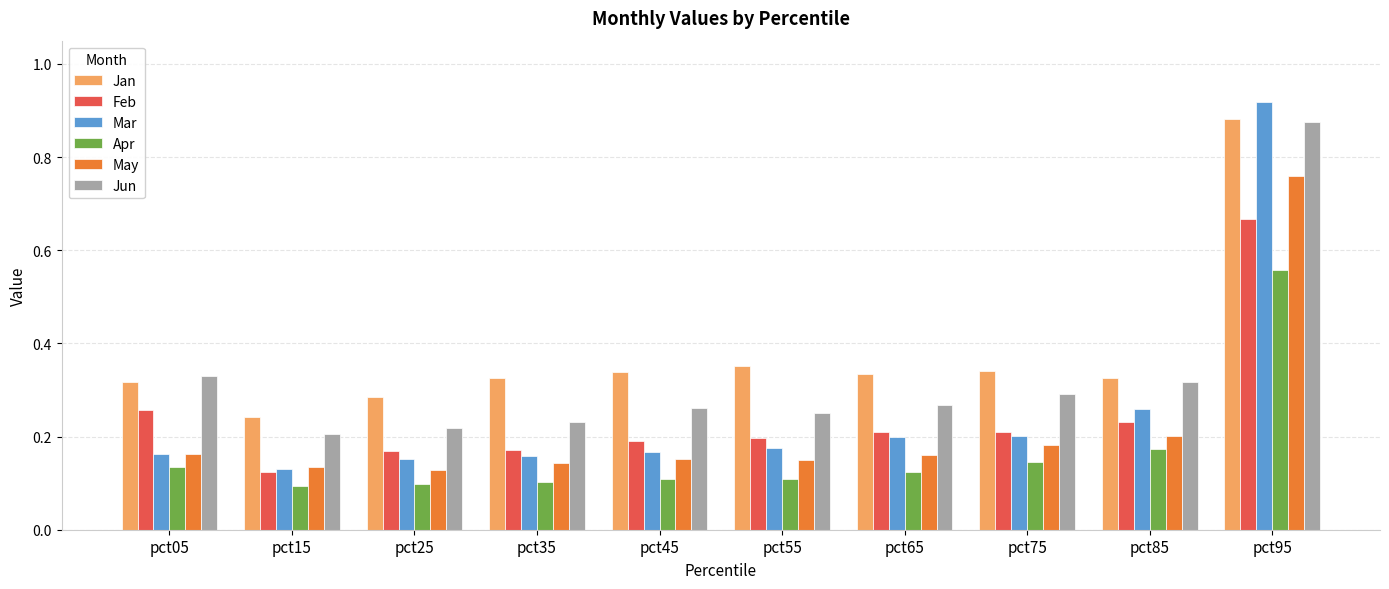

Which series changed the most between pct25 and pct35?

Jan